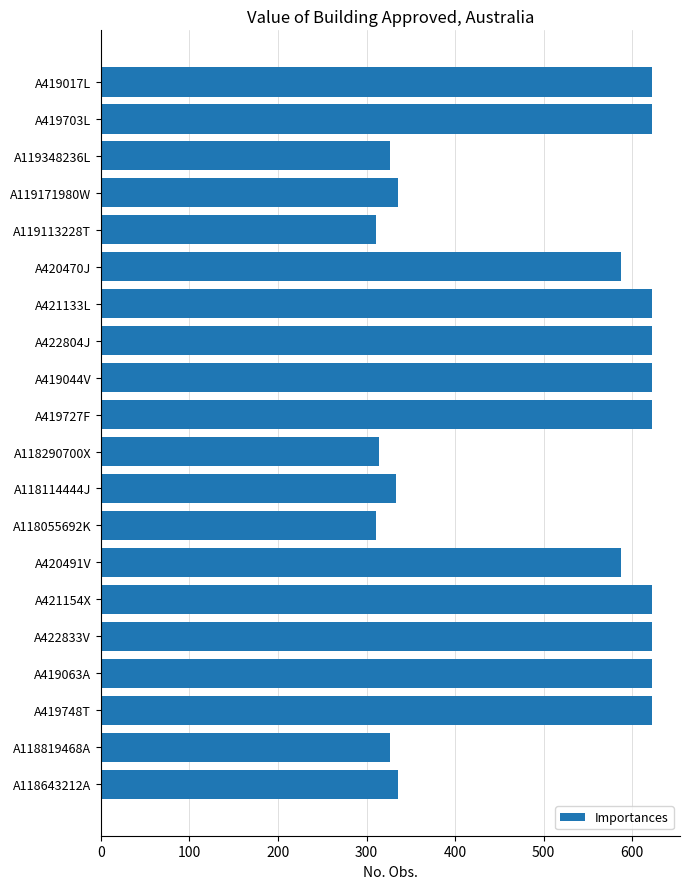

What is the minimum value shown in the chart?

311